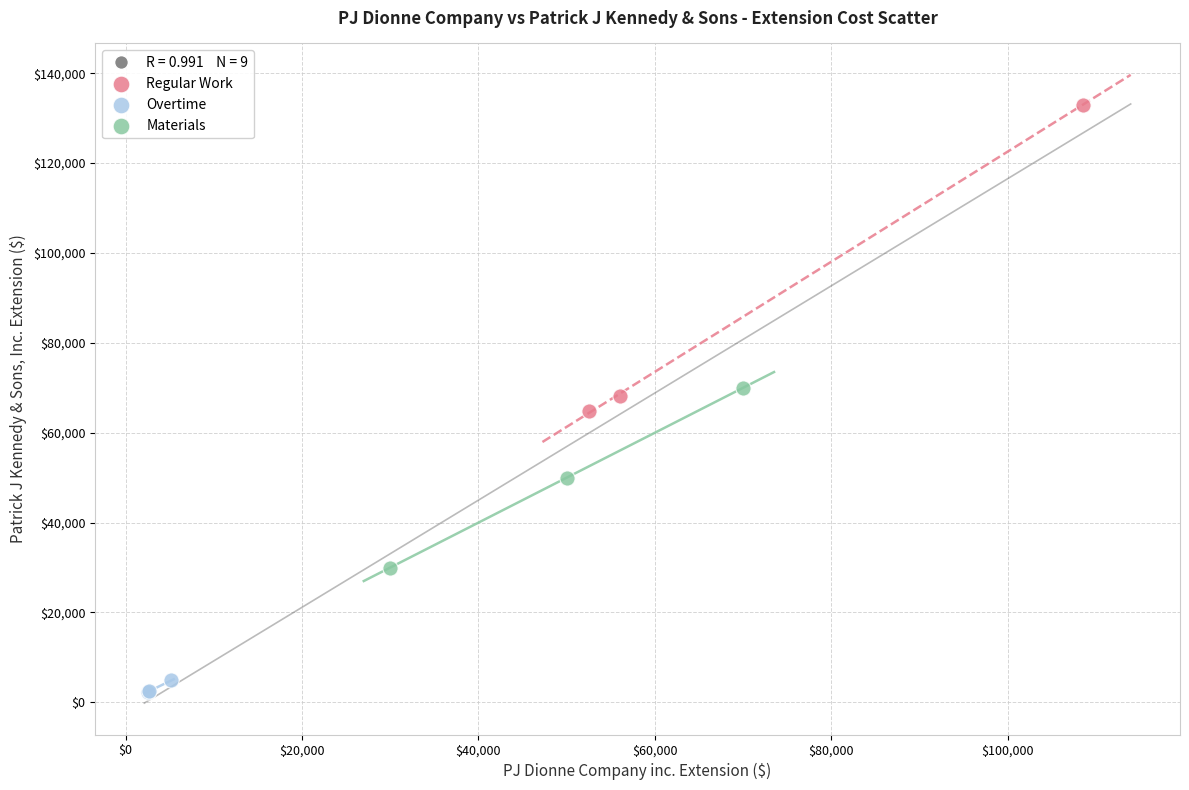

Which series reaches the maximum Y coordinate?

Regular Work